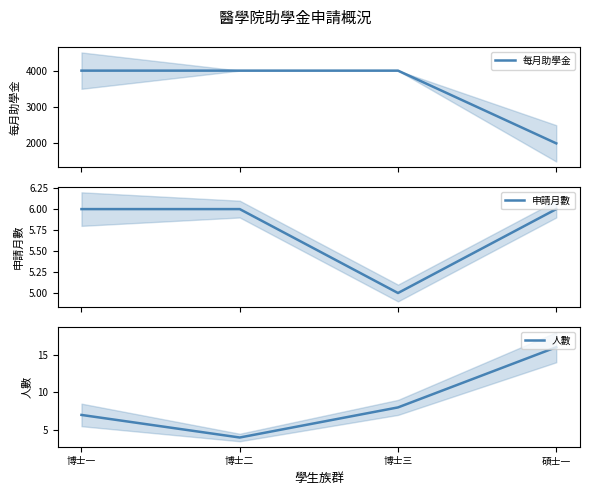

What is the difference between the second highest and second lowest values in the 人數 series?

1